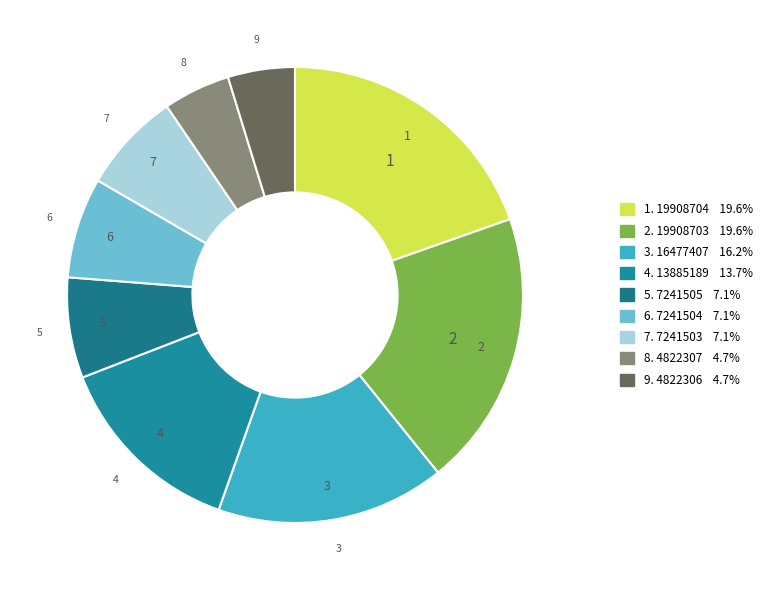

Which slice is the largest?

19908704